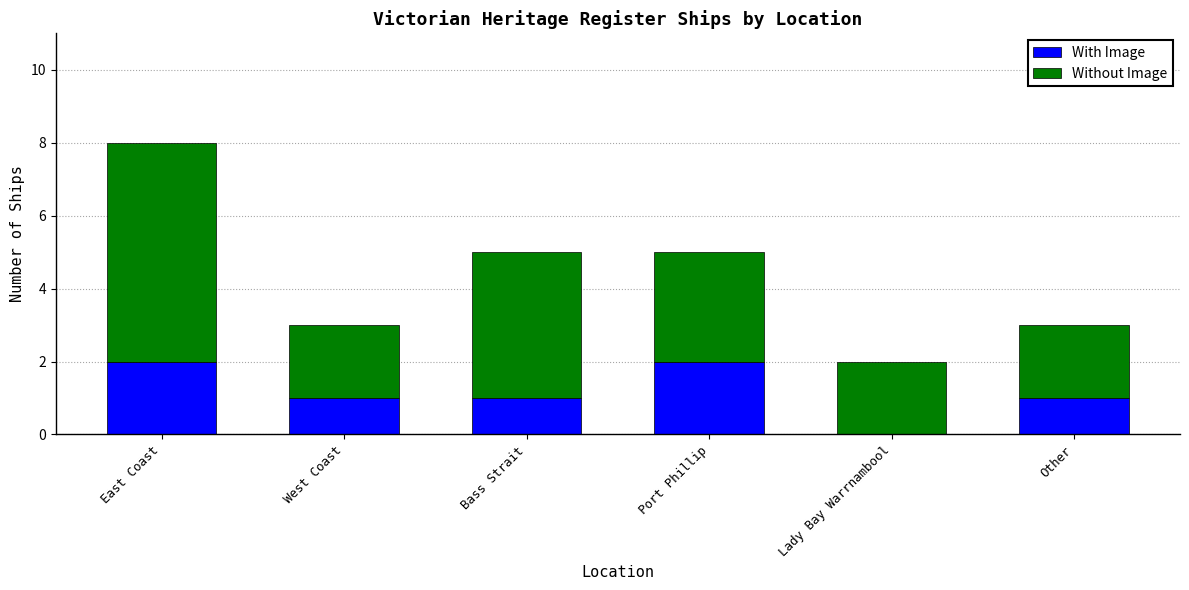

What is the total value across all series at East Coast?

8